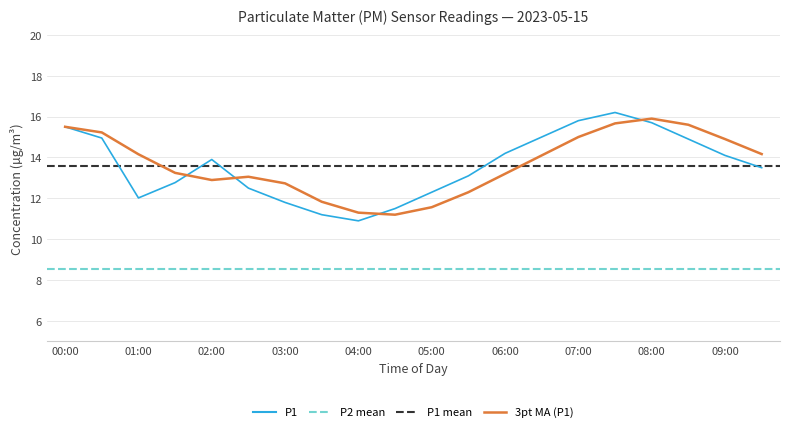

Reading left to right, transcribe all the data shown in this chart.

15.5	14.9	12.0	12.8	13.9	12.5	11.8	11.2	10.9	11.5	12.3	13.1	14.2	15.0	15.8	16.2	15.7	14.9	14.1	13.5